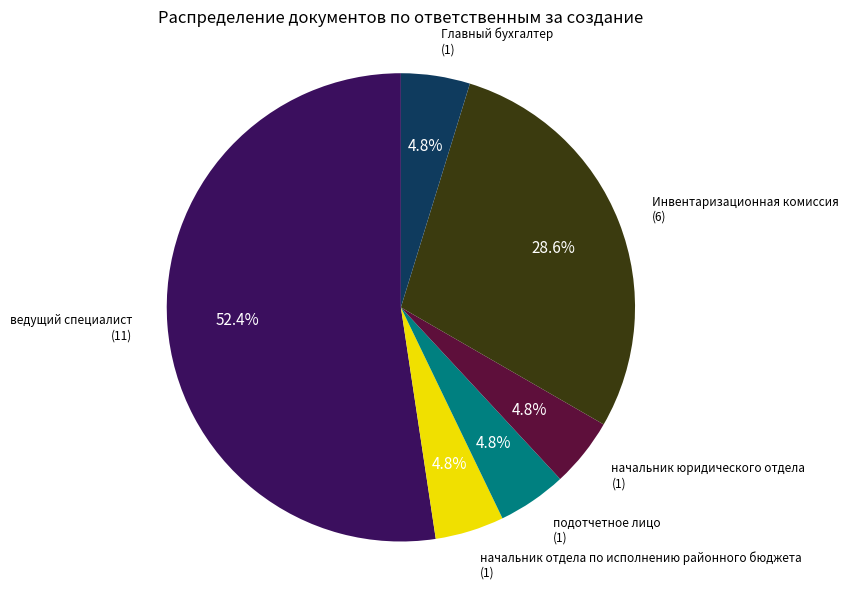

Does подотчетное лицо represent more than half of the total?

No